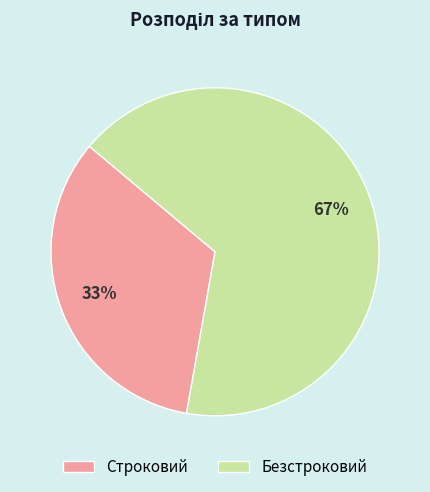

To the nearest percent, what percentage of the pie is Безстроковий?

67%